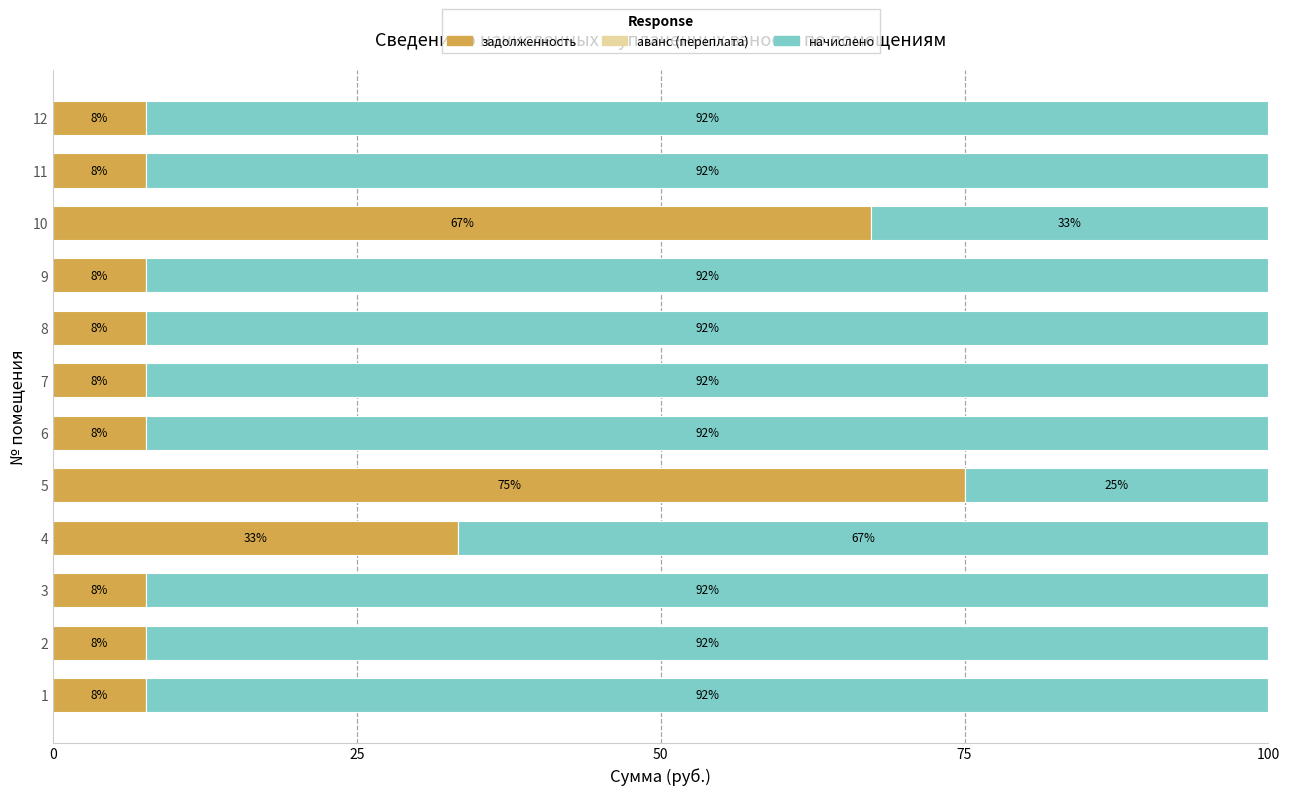

The задолженность series shows 7.7 at 1. True or false?

True